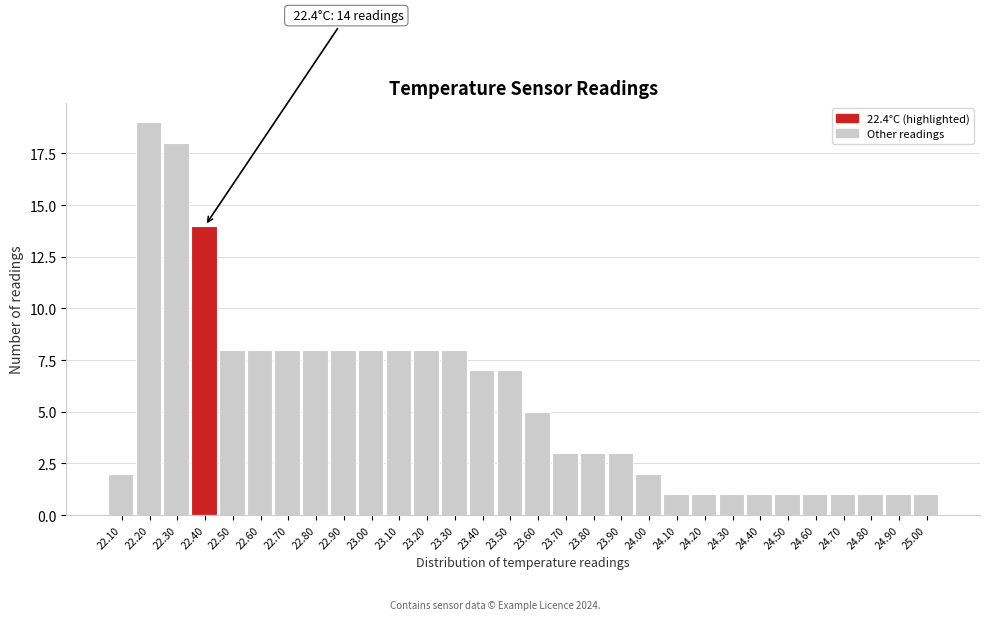

Which range on the x-axis has the tallest bar?

22.15 to 22.25